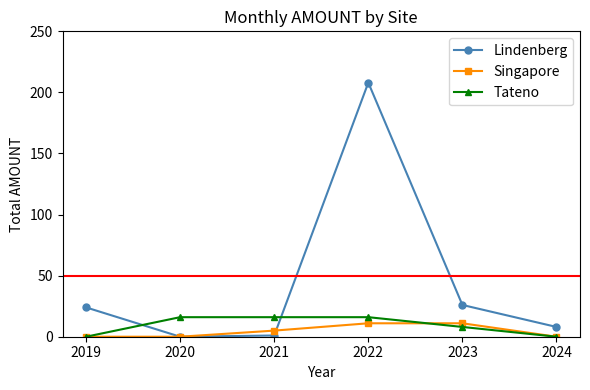

Is it true that Lindenberg equals 8 at 2024?

True